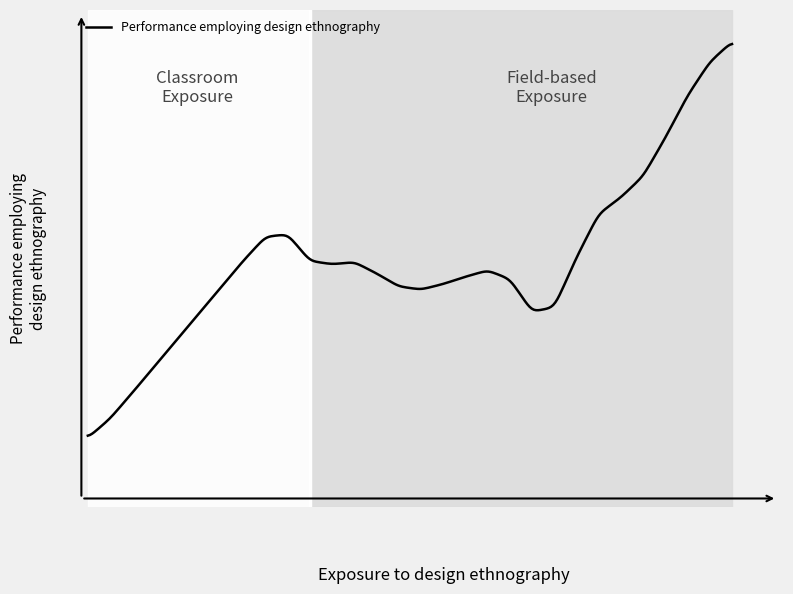

Does the chart display data point markers on the line(s)?

No